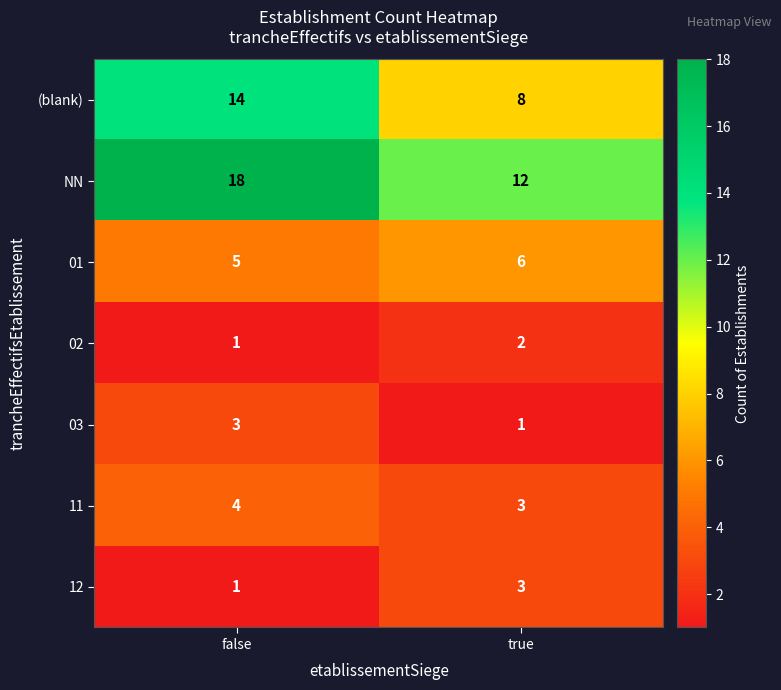

True or false: 11 has a value of 5 at true.

False